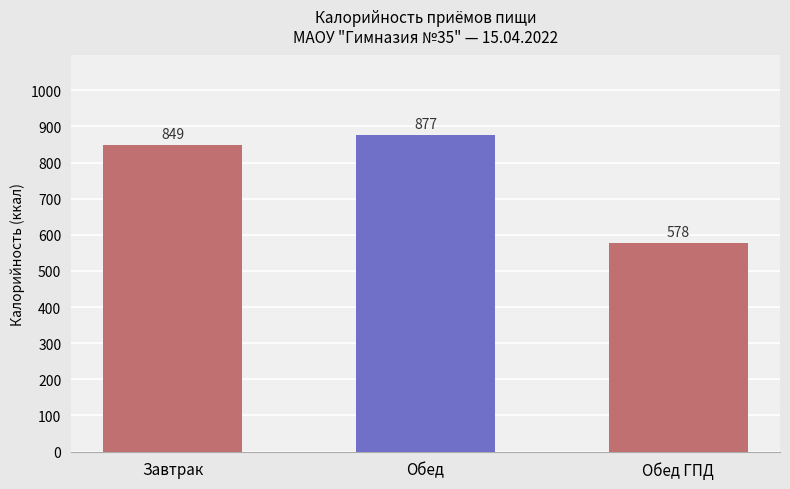

True or false: the data shows 1391 at Завтрак.

False